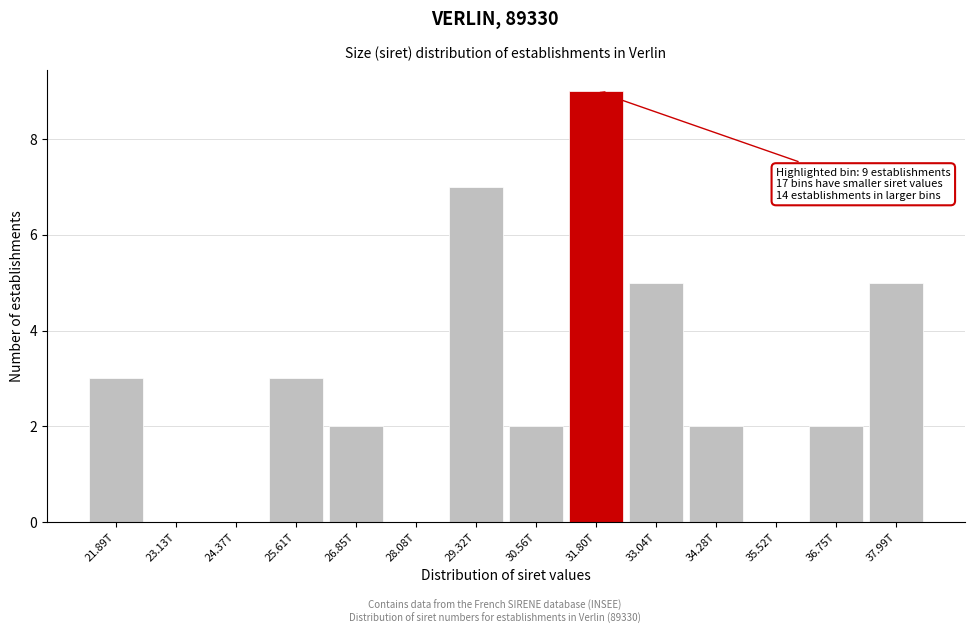

Reading left to right, list all the values displayed in this chart.

21.89T=3	23.13T=0	24.37T=0	25.61T=3	26.85T=2	28.08T=0	29.32T=7	30.56T=2	31.80T=9	33.04T=5	34.28T=2	35.52T=0	36.75T=2	37.99T=5